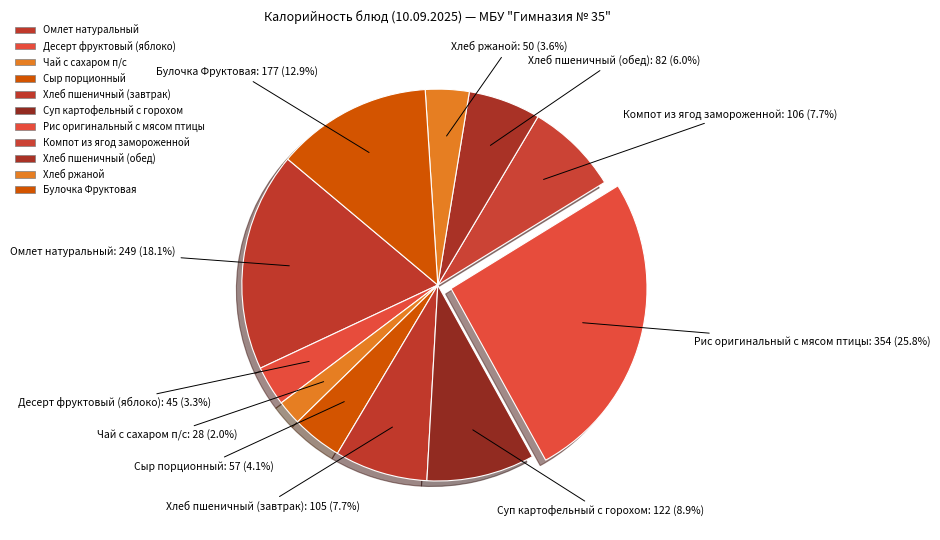

What percentage is the Рис оригинальный с мясом птицы slice, to the nearest percent?

26%